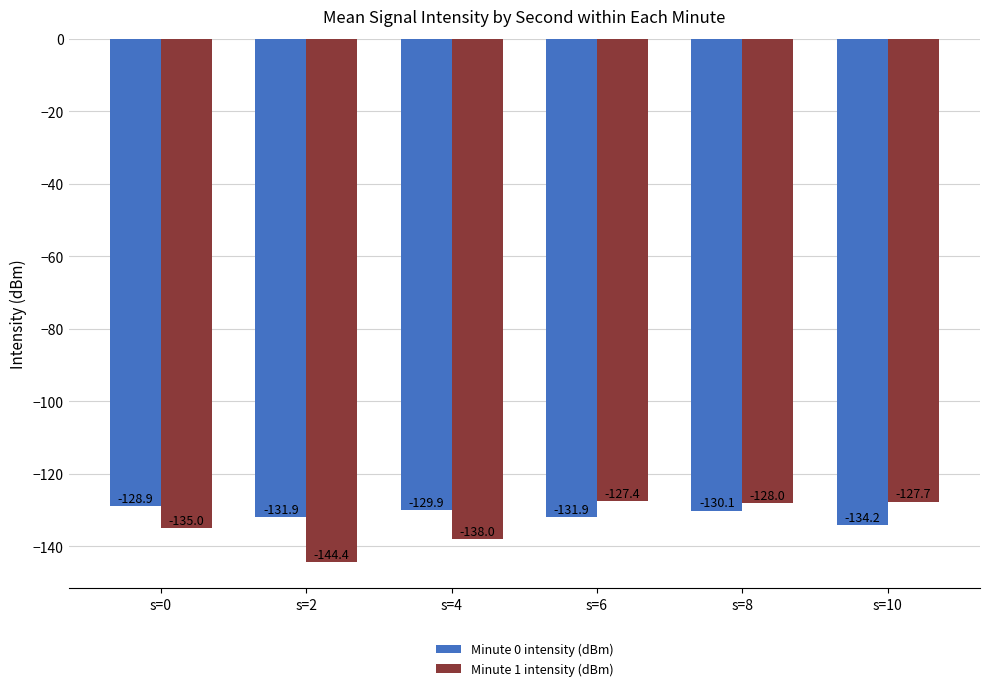

How many bars are there in each group?

2